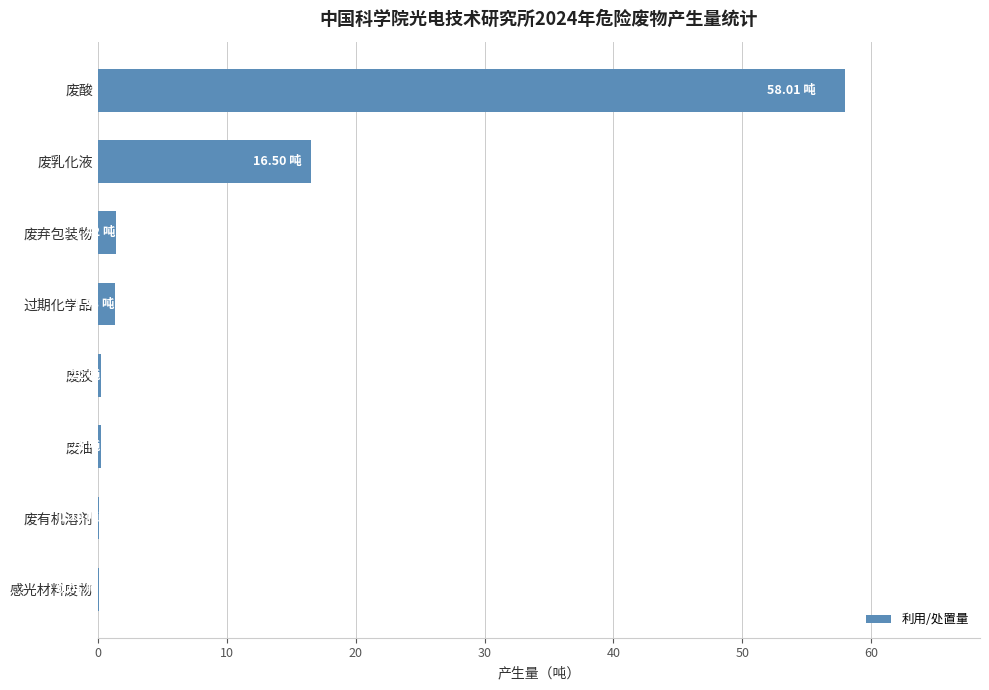

Where is the data nearest to the value 29?

废乳化液